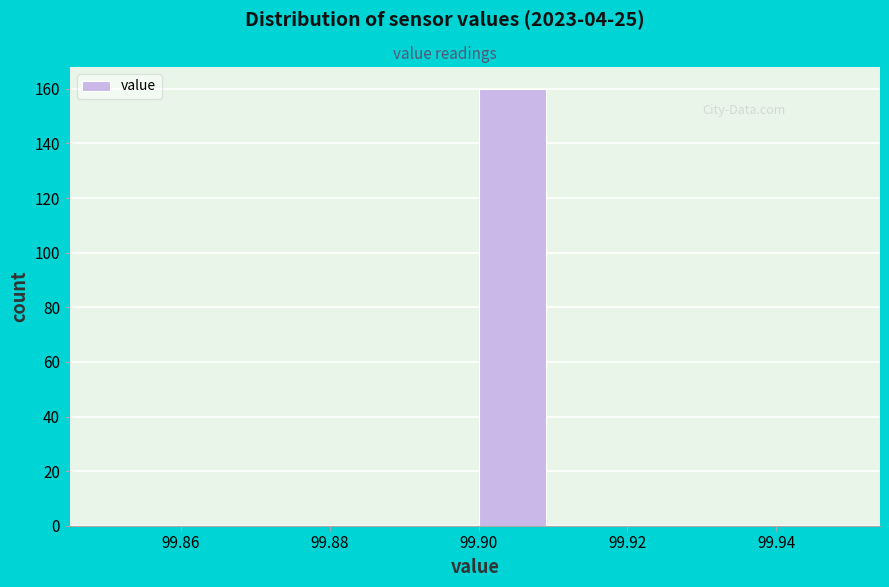

Over which range of the x-axis is the bar tallest?

99.90 to 99.91